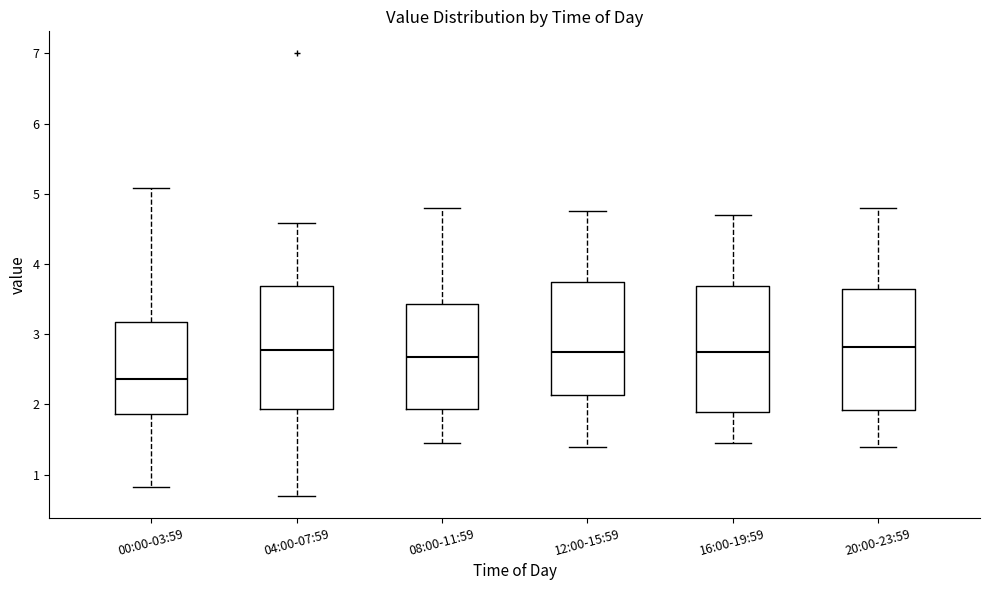

Reading left to right, read every box against the y-axis: the position of its median line, the range the box covers, and the ends of its whiskers. The values are not printed on the chart, so give them approximately, as read against the axis.

00:00-03:59: median 2.4, box 1.9 to 3.2, whiskers 0.8 to 5.1
04:00-07:59: median 2.8, box 1.9 to 3.7, whiskers 0.7 to 4.6
08:00-11:59: median 2.7, box 1.9 to 3.4, whiskers 1.5 to 4.8
12:00-15:59: median 2.8, box 2.1 to 3.7, whiskers 1.4 to 4.8
16:00-19:59: median 2.8, box 1.9 to 3.7, whiskers 1.5 to 4.7
20:00-23:59: median 2.8, box 1.9 to 3.6, whiskers 1.4 to 4.8